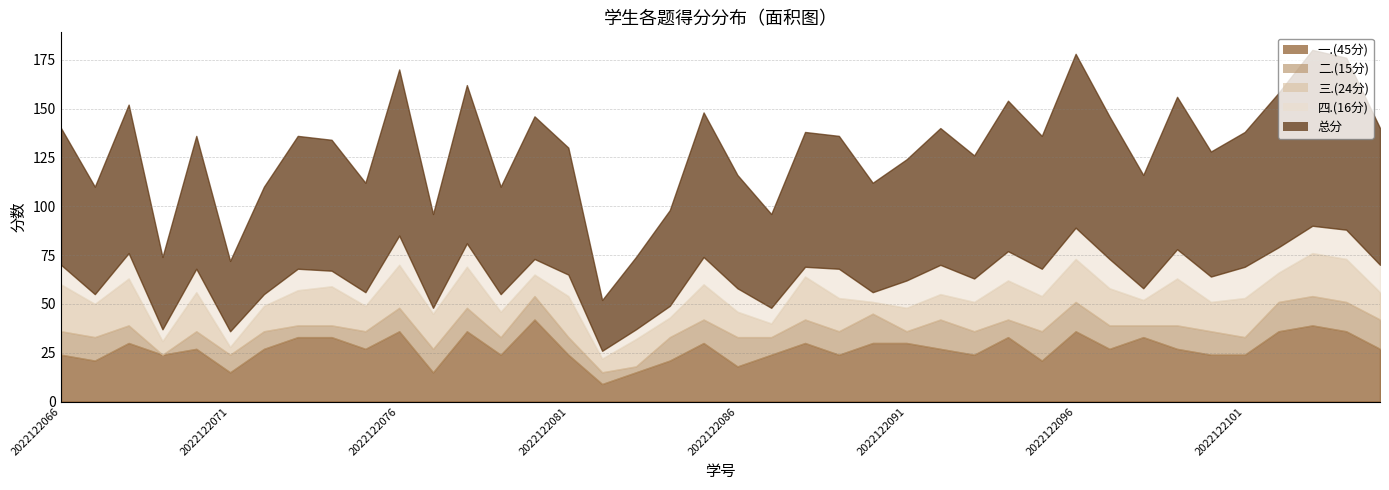

The 三.(24分) series shows 15 at 2022122093. True or false?

True